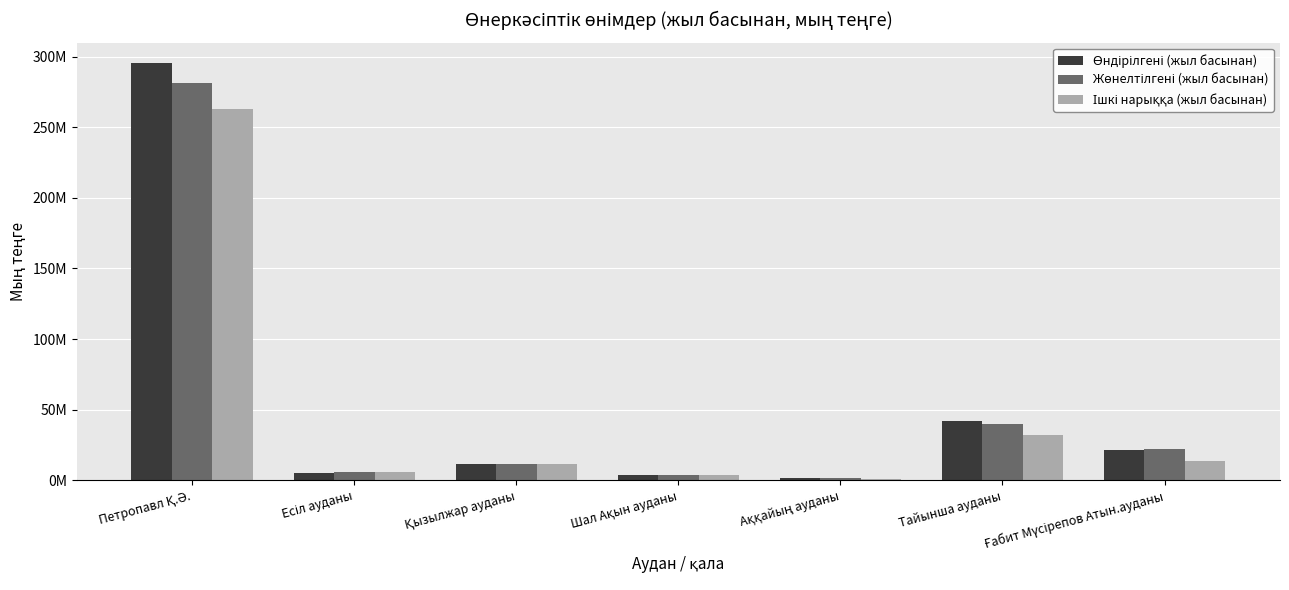

Are the bars grouped side by side (vs. stacked)?

Yes